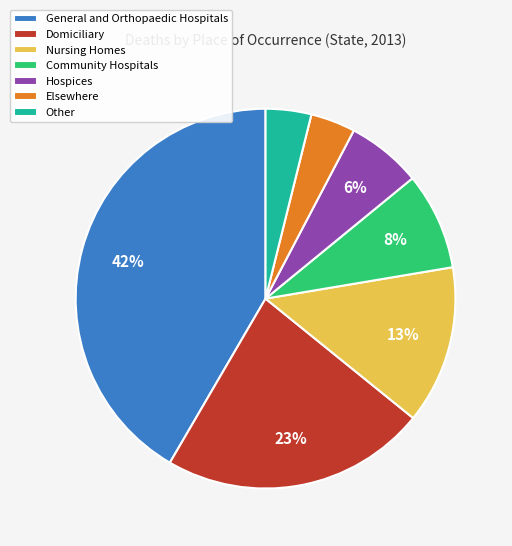

Is it true that Hospices is 1% of the pie?

False